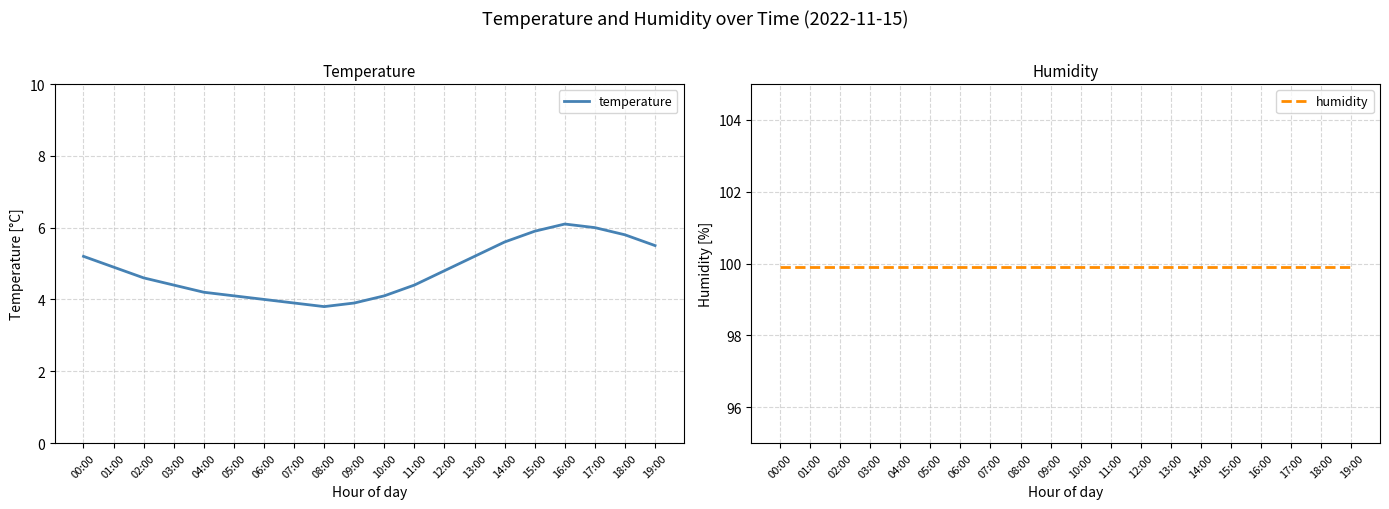

Reading left to right, extract all data points from this chart.

temperature: 5.2	4.9	4.6	4.4	4.2	4.1	4.0	3.9	3.8	3.9	4.1	4.4	4.8	5.2	5.6	5.9	6.1	6.0	5.8	5.5
humidity: 99.9	99.9	99.9	99.9	99.9	99.9	99.9	99.9	99.9	99.9	99.9	99.9	99.9	99.9	99.9	99.9	99.9	99.9	99.9	99.9